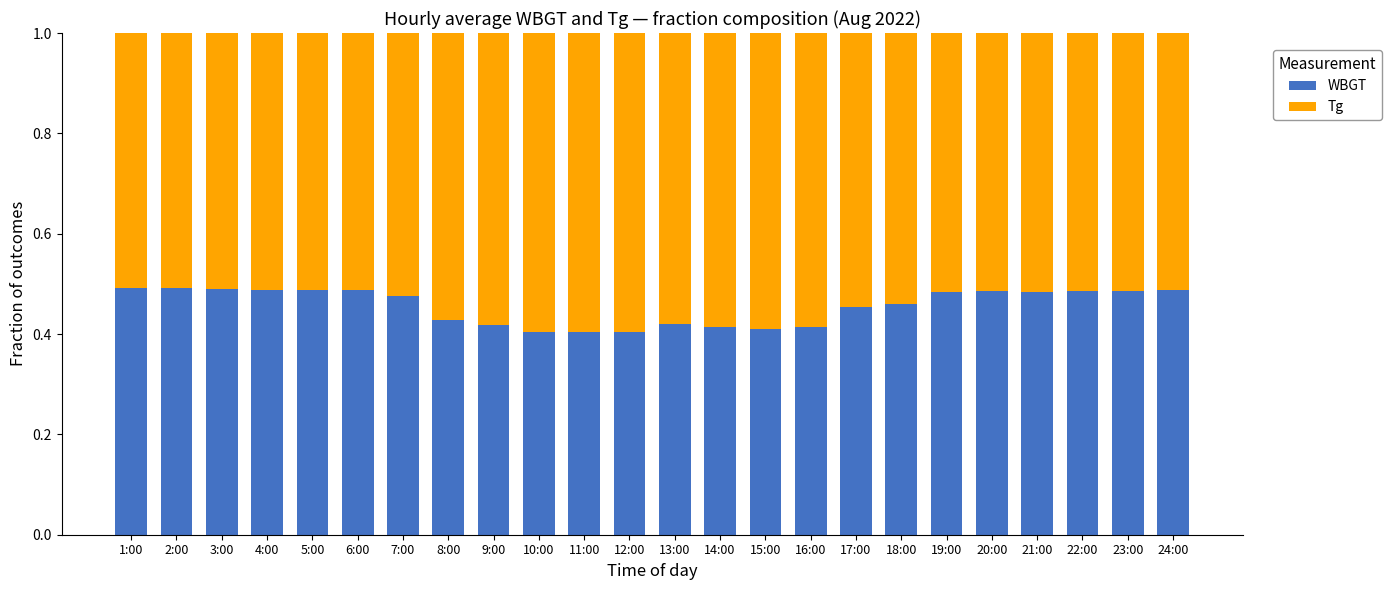

What is the total value across all series at 19:00?

1.0